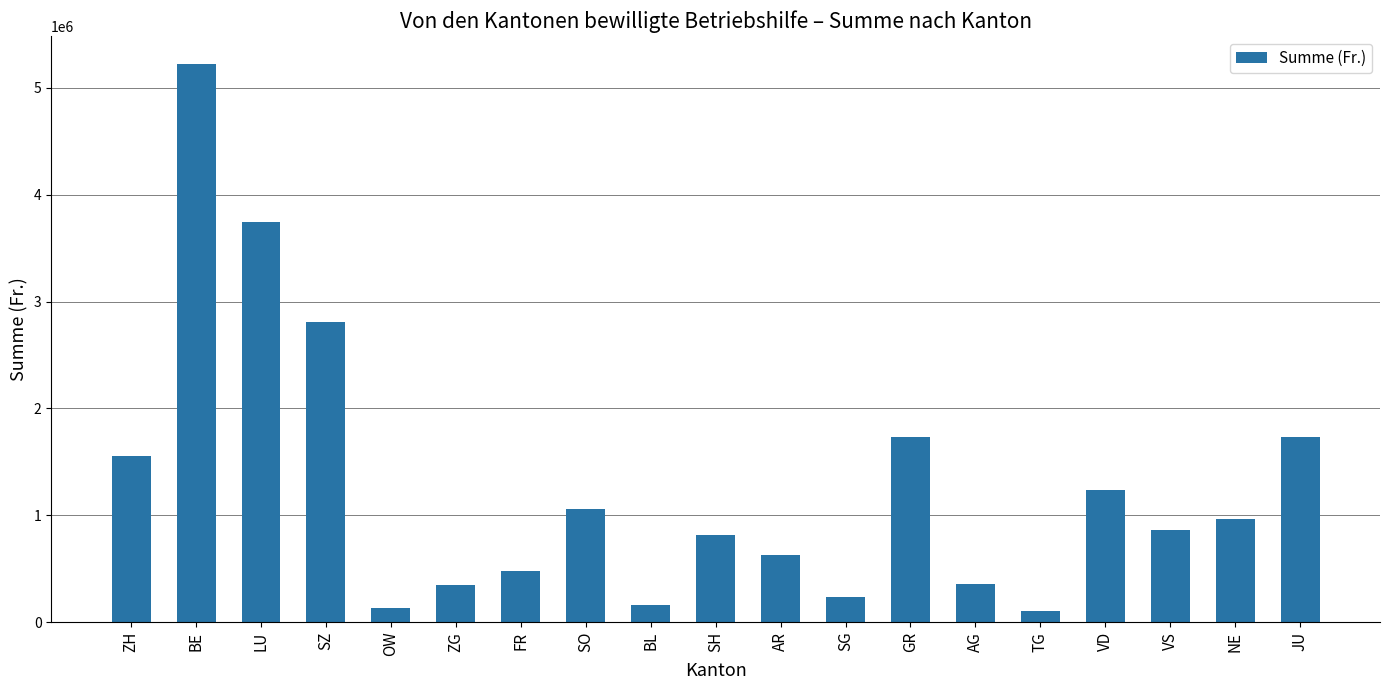

What is the value of the 5th bar from the left?

134500